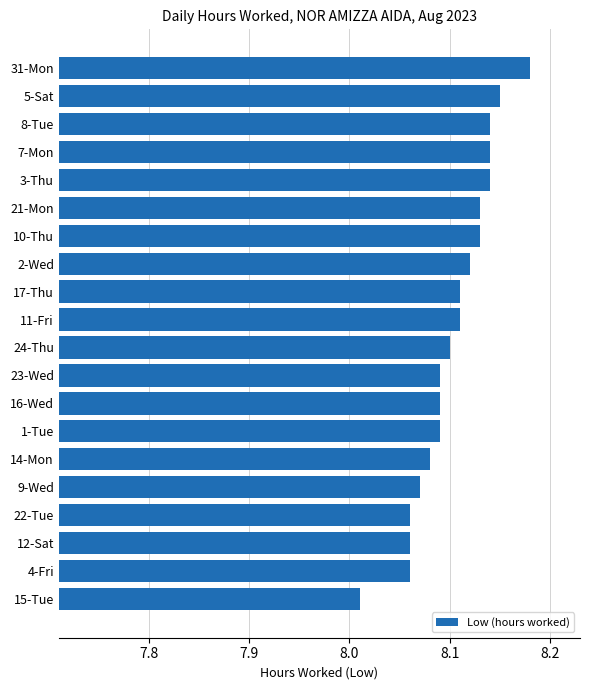

What is the sum of all values?

162.1